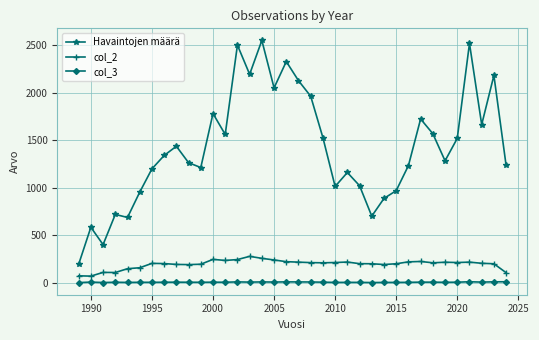

Which series has the largest total across all categories?

Havaintojen määrä